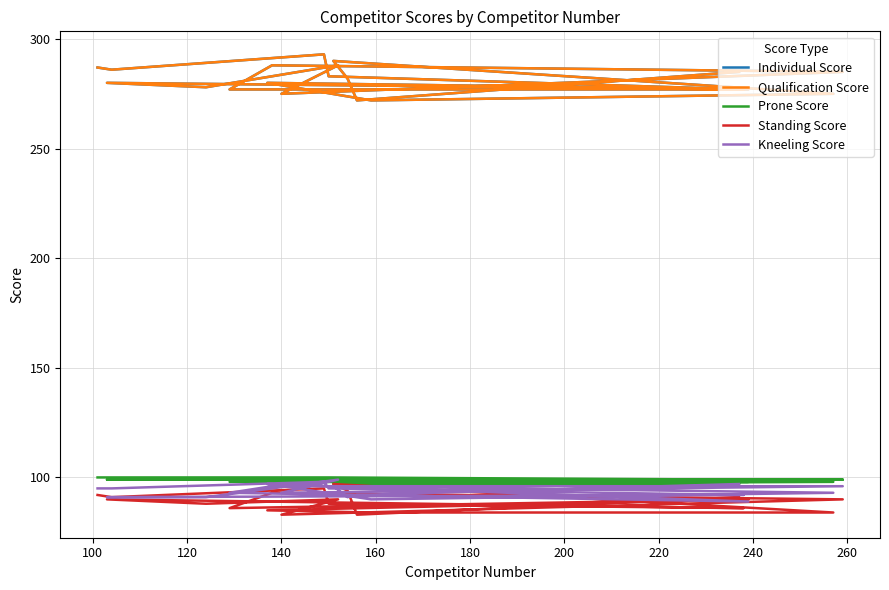

What is the value of the Kneeling Score point at the 11th from the left?

96